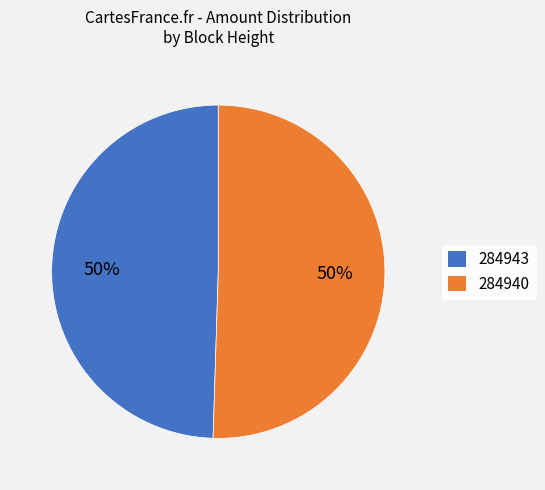

Approximately how many times larger is the value at 284943 compared to 284940?

1.0